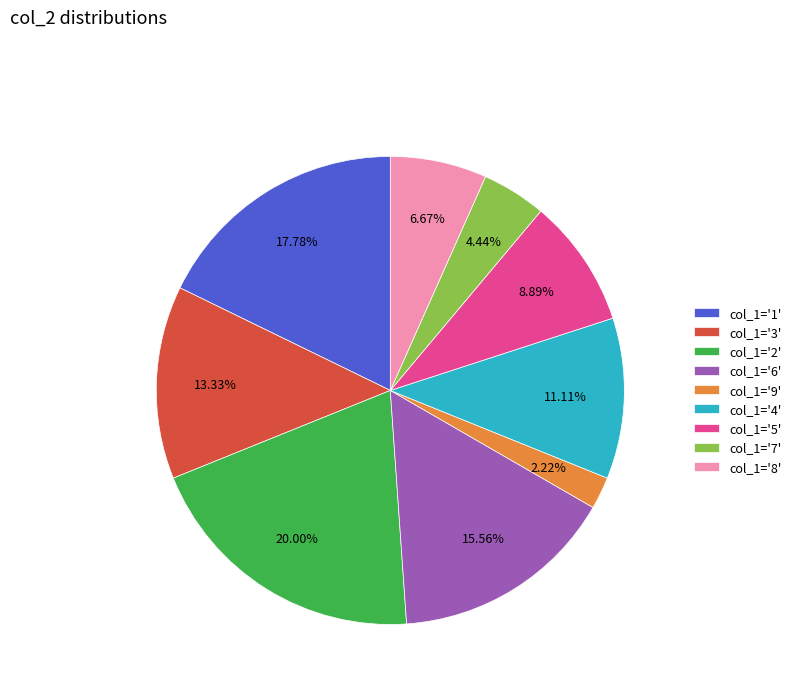

Which slice is the largest?

col_1='2'